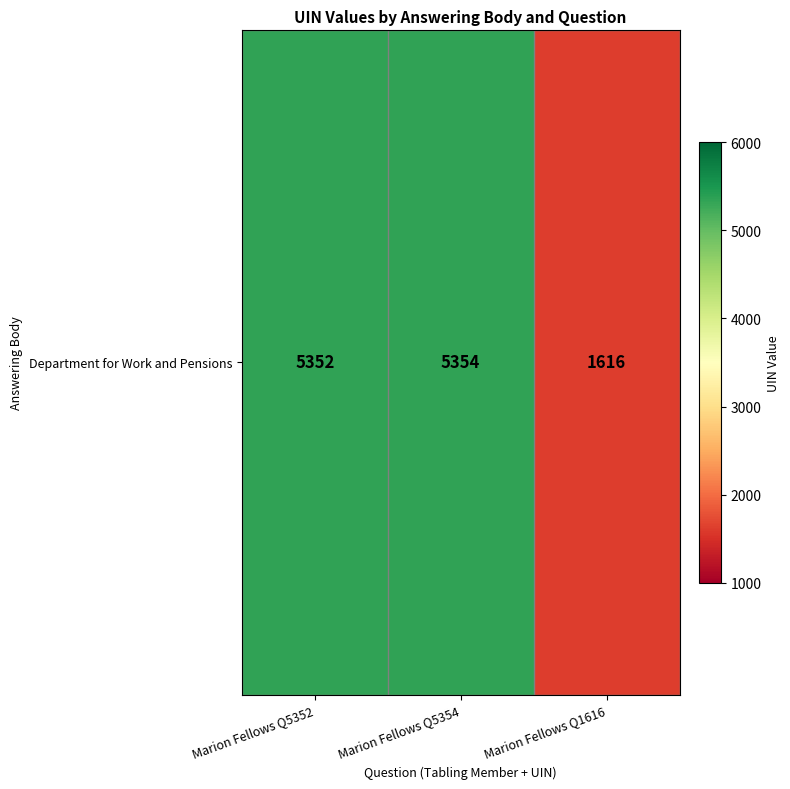

How many data points does each series have?

3